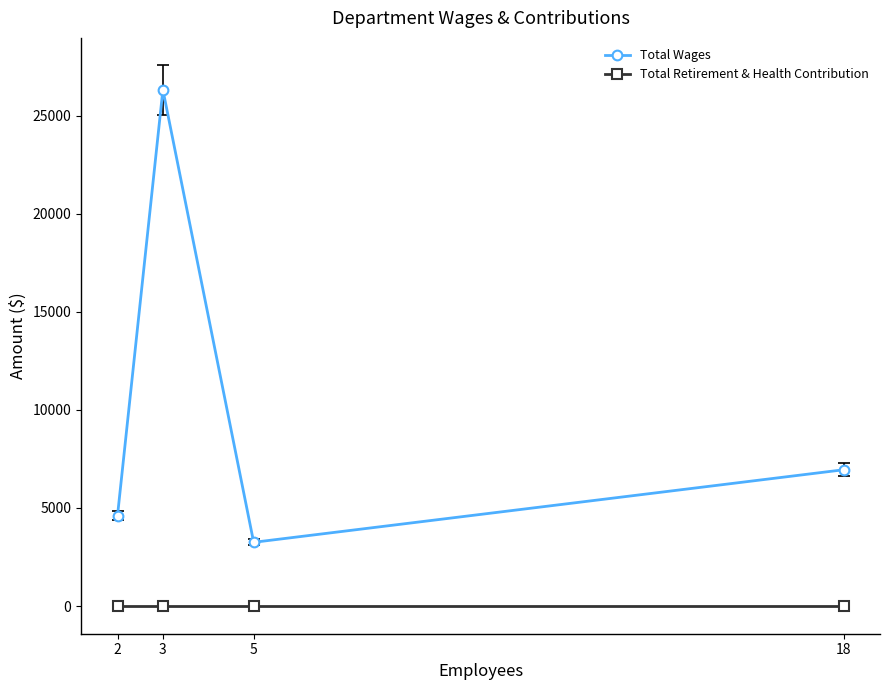

The value of Total Wages at 18 is 2427. True or false?

False